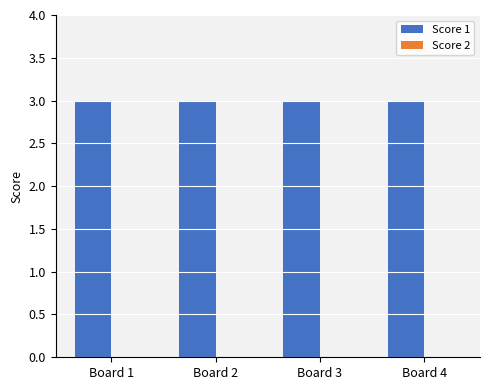

Rank the series by their average value, from highest to lowest.

Score 1, Score 2